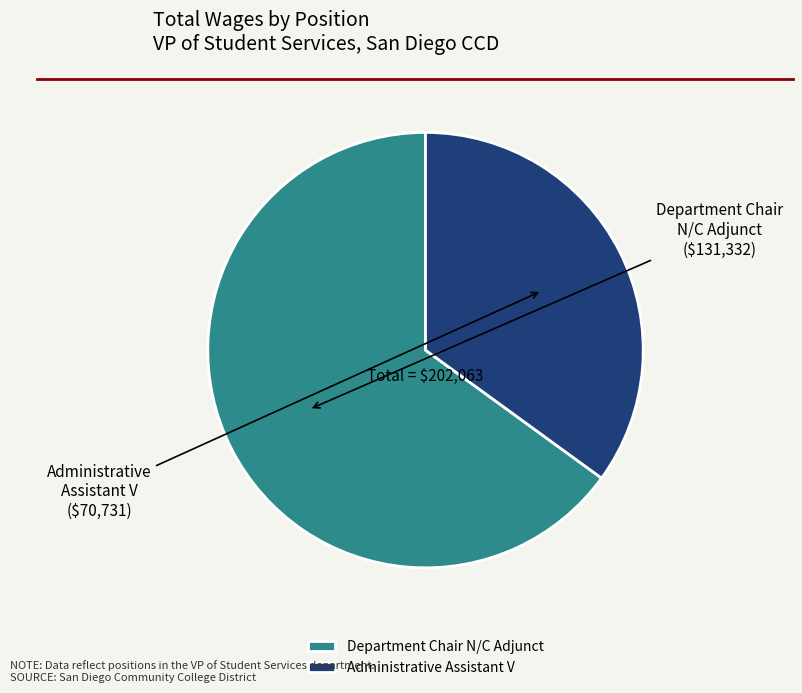

Rank the categories by value from highest to lowest.

Department Chair N/C Adjunct, Administrative Assistant V